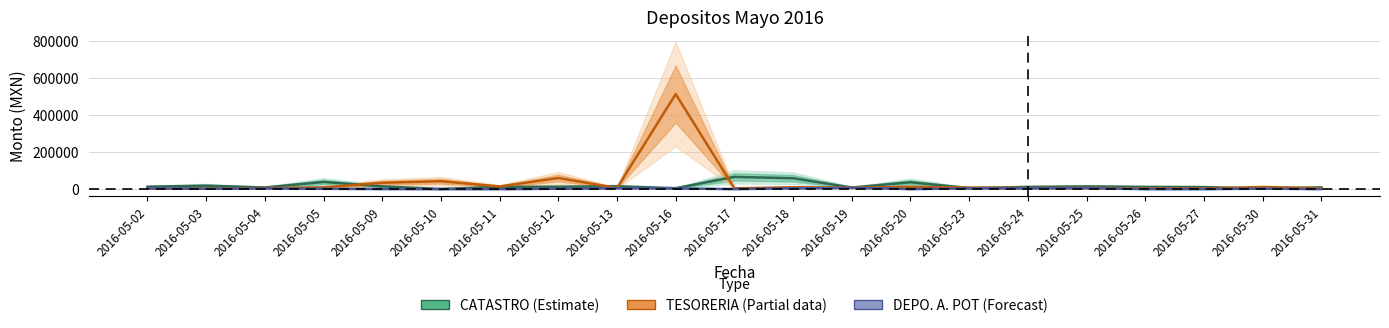

Reading left to right, transcribe all the data shown in this chart.

CATASTRO (Estimate): 2016-05-02=12313.6	2016-05-03=18062.2	2016-05-04=8366.8	2016-05-05=38194.6	2016-05-09=14438.5	2016-05-10=0.0	2016-05-11=11685.5	2016-05-12=12479.6	2016-05-13=14763.9	2016-05-16=4566.3	2016-05-17=65411.7	2016-05-18=58142.3	2016-05-19=7979.9	2016-05-20=36580.6	2016-05-23=4963.1	2016-05-24=11463.7	2016-05-25=13927.2	2016-05-26=11433.7	2016-05-27=10486.4	2016-05-30=1834.7	2016-05-31=8955.9
TESORERIA (Partial): 2016-05-02=2064.0	2016-05-03=2360.0	2016-05-04=6022.0	2016-05-05=9033.3	2016-05-09=33664.0	2016-05-10=42150.0	2016-05-11=13804.5	2016-05-12=59326.0	2016-05-13=5565.0	2016-05-16=511608.4	2016-05-17=4045.0	2016-05-18=9567.0	2016-05-19=7602.0	2016-05-20=11900.2	2016-05-23=7743.0	2016-05-24=5321.0	2016-05-25=6274.5	2016-05-26=3060.0	2016-05-27=3105.0	2016-05-30=11162.4	2016-05-31=4415.0
DEPO. A. POT (Forecast): 2016-05-02=4736.3	2016-05-03=1669.5	2016-05-04=3598.5	2016-05-05=1484.0	2016-05-09=371.0	2016-05-10=0.0	2016-05-11=0.0	2016-05-12=1541.5	2016-05-13=4624.5	2016-05-16=3333.2	2016-05-17=0.0	2016-05-18=3784.0	2016-05-19=6789.0	2016-05-20=92.8	2016-05-23=3376.0	2016-05-24=4025.2	2016-05-25=4872.9	2016-05-26=0.0	2016-05-27=0.0	2016-05-30=2263.0	2016-05-31=0.0